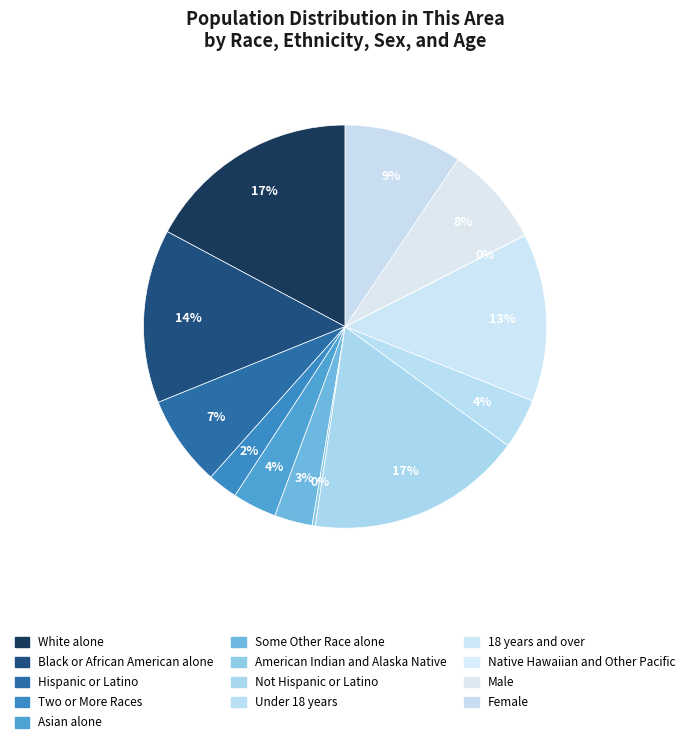

Is it true that Black or African American alone is 14% of the pie?

True